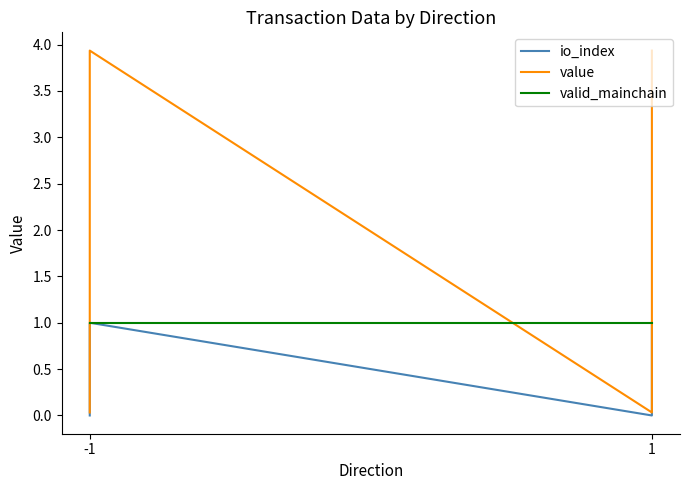

True or false: value has a value of 0.0 at -1.

False